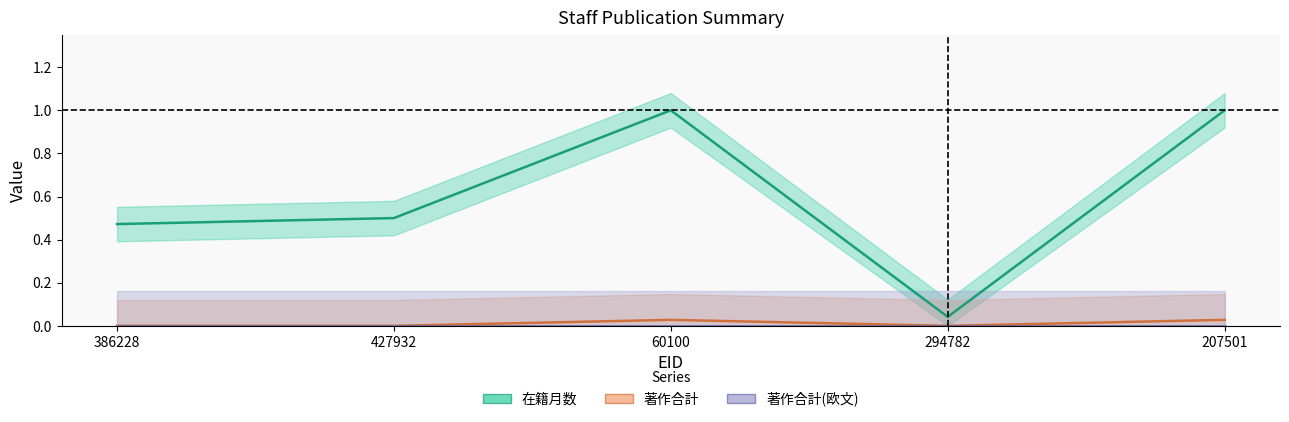

What is the label of the 2nd point from the left?

427932